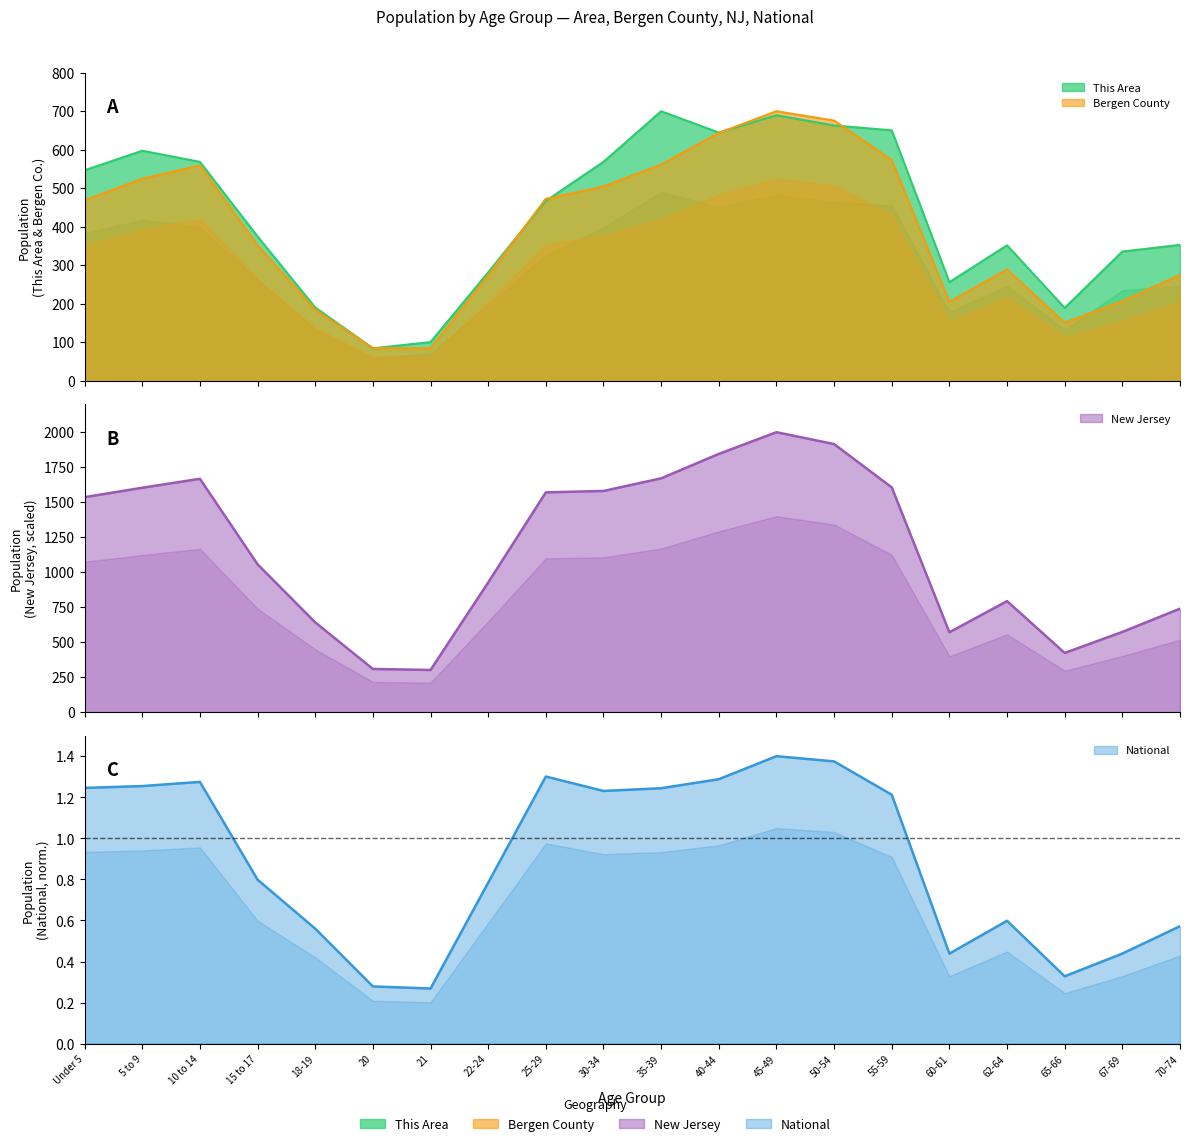

How many interior local peaks does the Bergen County series have?

3